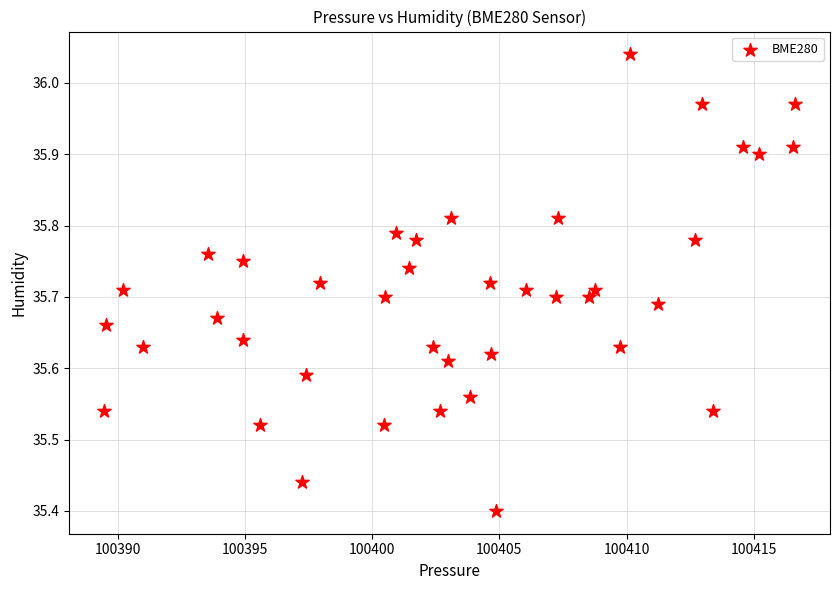

What is the range of Y values (max minus min)?

0.6